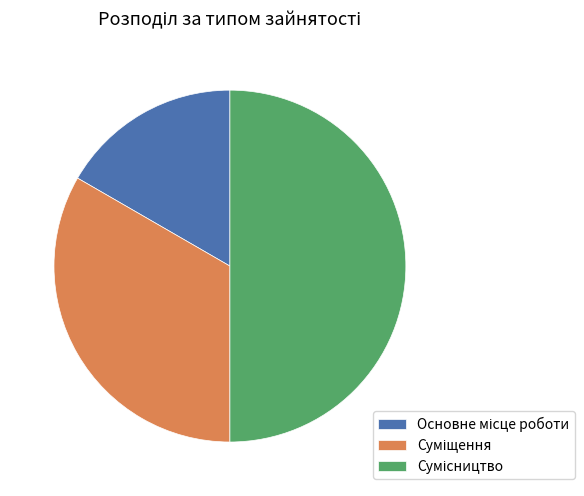

What percentage is the Суміщення slice, to the nearest percent?

33%